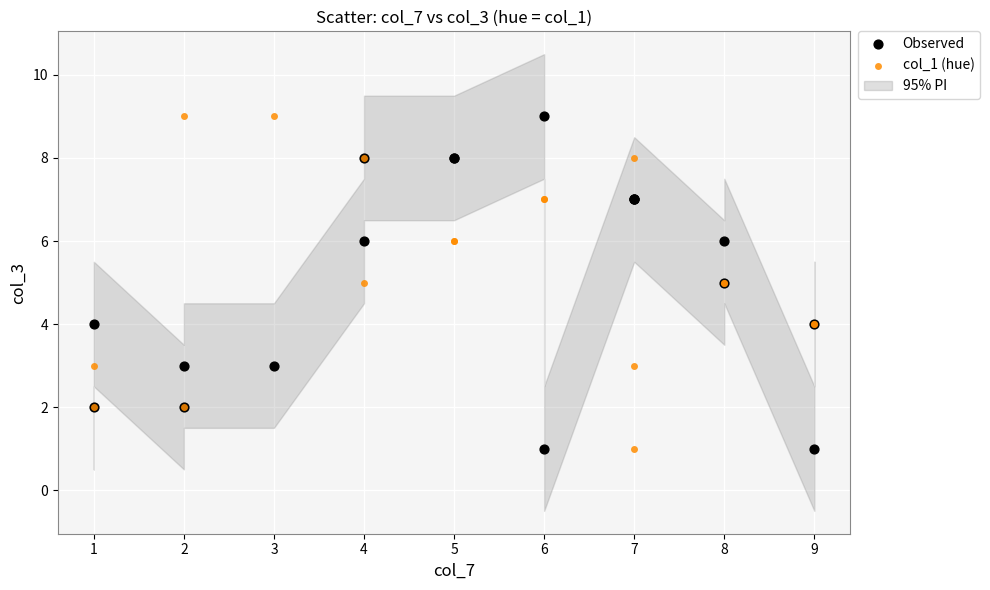

What is the X range (max minus min) for the scatter plot?

8